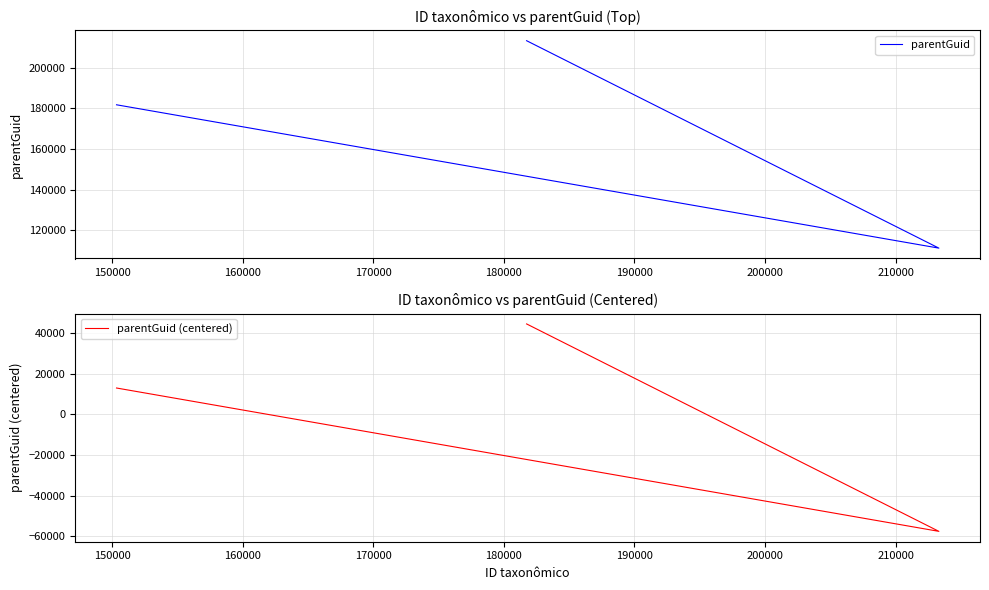

How many series are shown in this chart?

2